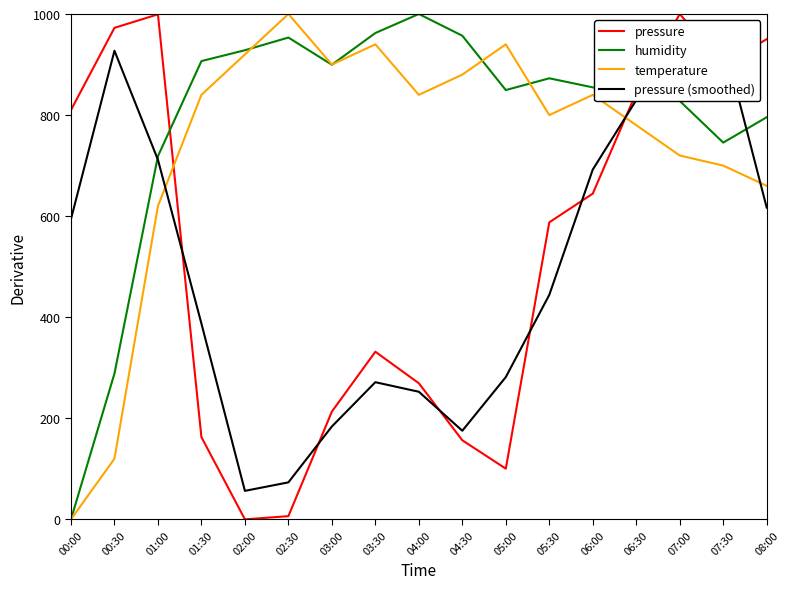

What is the total value across all series at 04:00?

2361.8